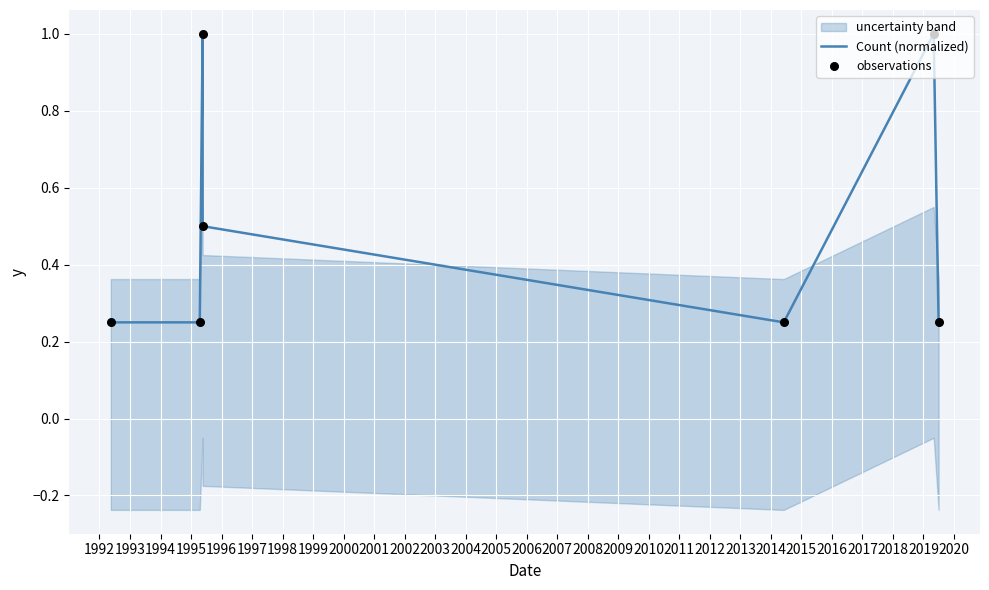

Which series has the widest spread of Y values?

Count (normalized)